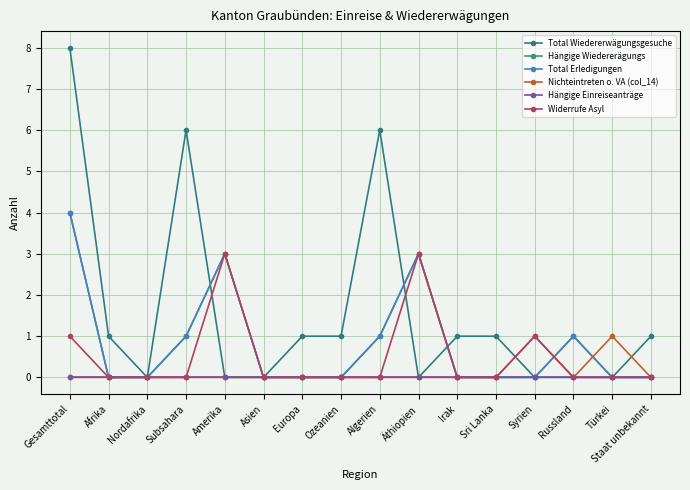

Reading left to right, extract all data points from this chart.

Total Wiedererwägungsgesuche: Gesamttotal=8	Afrika=1	Nordafrika=0	Subsahara=6	Amerika=0	Asien=0	Europa=1	Ozeanien=1	Algerien=6	Äthiopien=0	Irak=1	Sri Lanka=1	Syrien=0	Russland=0	Türkei=0	Staat unbekannt=1
Hängige Wiedererägungs: Gesamttotal=4	Afrika=0	Nordafrika=0	Subsahara=1	Amerika=3	Asien=0	Europa=0	Ozeanien=0	Algerien=1	Äthiopien=3	Irak=0	Sri Lanka=0	Syrien=0	Russland=1	Türkei=0	Staat unbekannt=0
Total Erledigungen: Gesamttotal=4	Afrika=0	Nordafrika=0	Subsahara=1	Amerika=3	Asien=0	Europa=0	Ozeanien=0	Algerien=1	Äthiopien=3	Irak=0	Sri Lanka=0	Syrien=0	Russland=1	Türkei=0	Staat unbekannt=0
Nichteintreten o. VA (col_14): Gesamttotal=0	Afrika=0	Nordafrika=0	Subsahara=0	Amerika=0	Asien=0	Europa=0	Ozeanien=0	Algerien=0	Äthiopien=0	Irak=0	Sri Lanka=0	Syrien=1	Russland=0	Türkei=1	Staat unbekannt=0
Hängige Einreiseanträge: Gesamttotal=0	Afrika=0	Nordafrika=0	Subsahara=0	Amerika=0	Asien=0	Europa=0	Ozeanien=0	Algerien=0	Äthiopien=0	Irak=0	Sri Lanka=0	Syrien=0	Russland=0	Türkei=0	Staat unbekannt=0
Widerrufe Asyl: Gesamttotal=1	Afrika=0	Nordafrika=0	Subsahara=0	Amerika=3	Asien=0	Europa=0	Ozeanien=0	Algerien=0	Äthiopien=3	Irak=0	Sri Lanka=0	Syrien=1	Russland=0	Türkei=0	Staat unbekannt=0